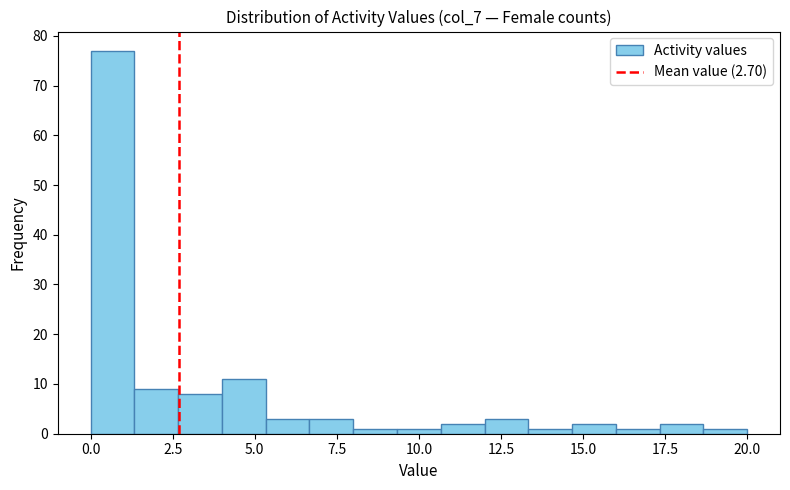

Around what value on the x-axis is the tallest bar? Give the approximate position of its centre, as read against the axis.

0.5